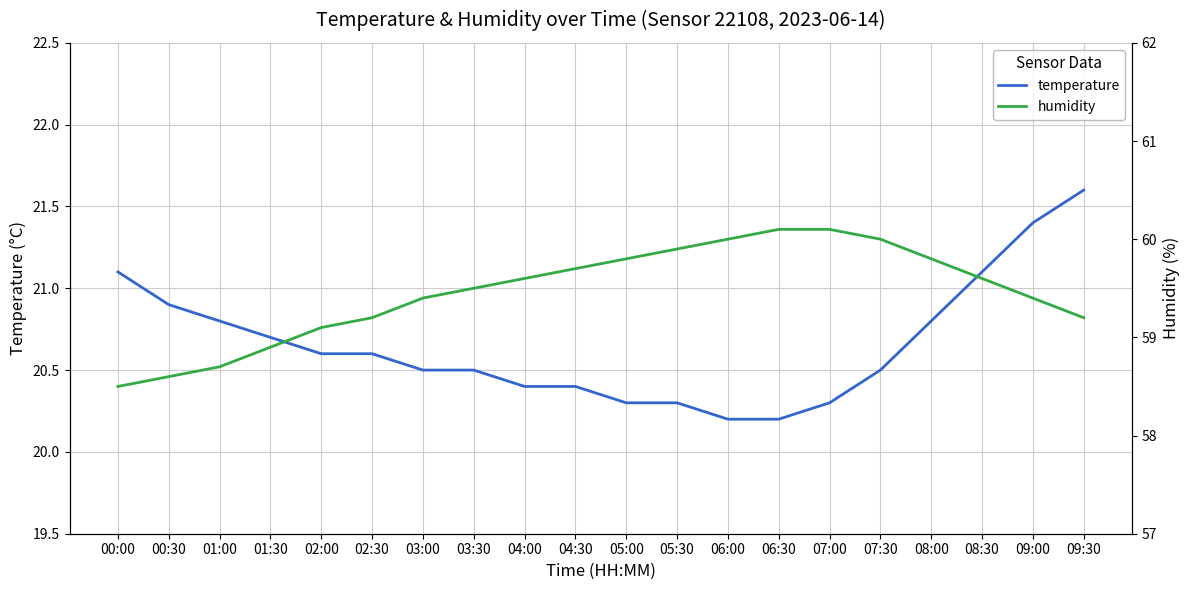

Between 02:00 and 08:00, which series saw the biggest shift?

humidity